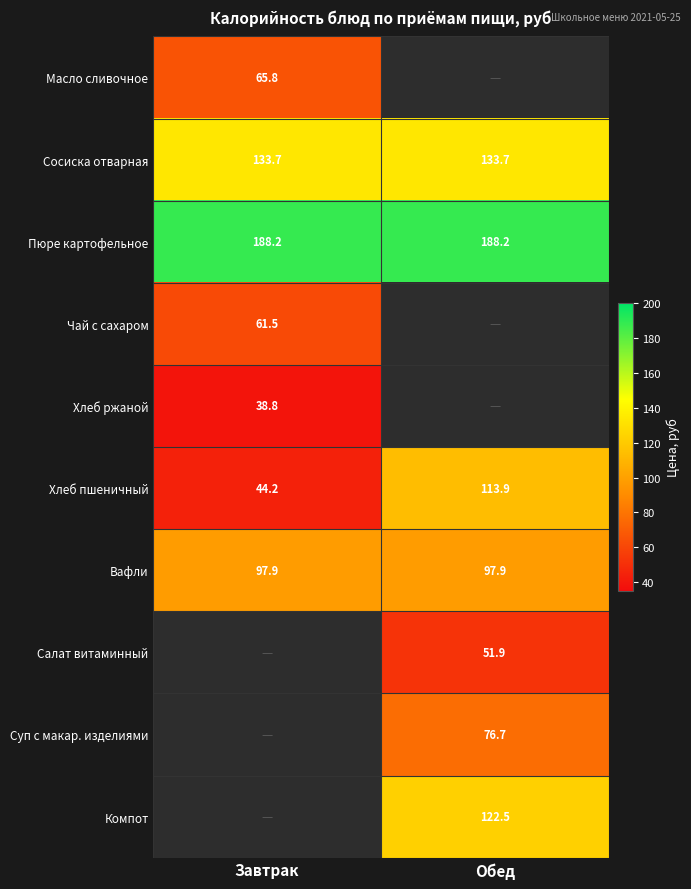

Where does the Салат витаминный series first go above 51?

Обед